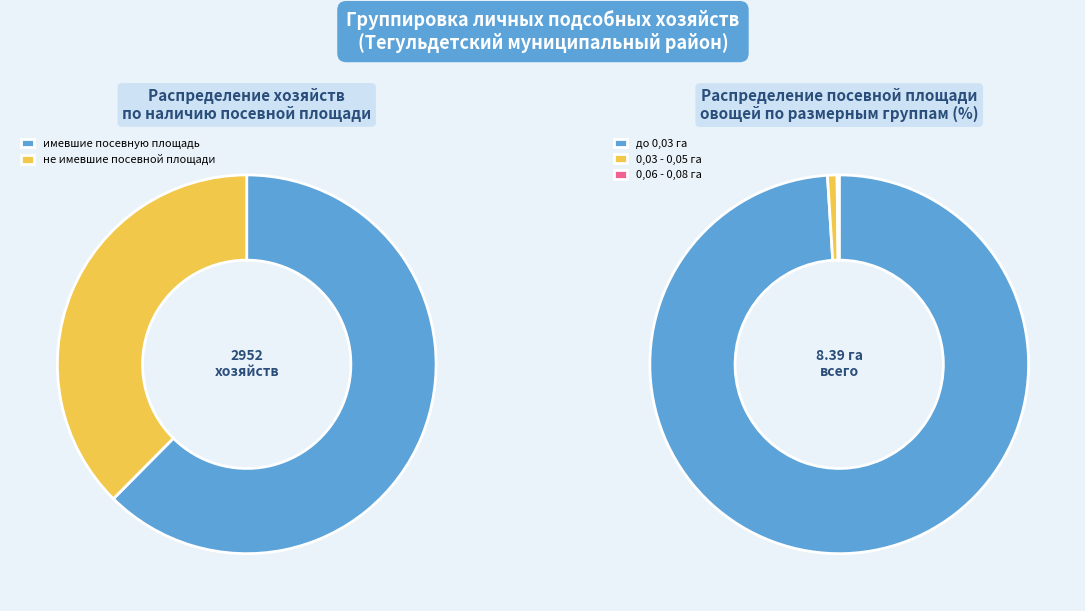

Which category has the biggest portion of the pie?

до 0,03